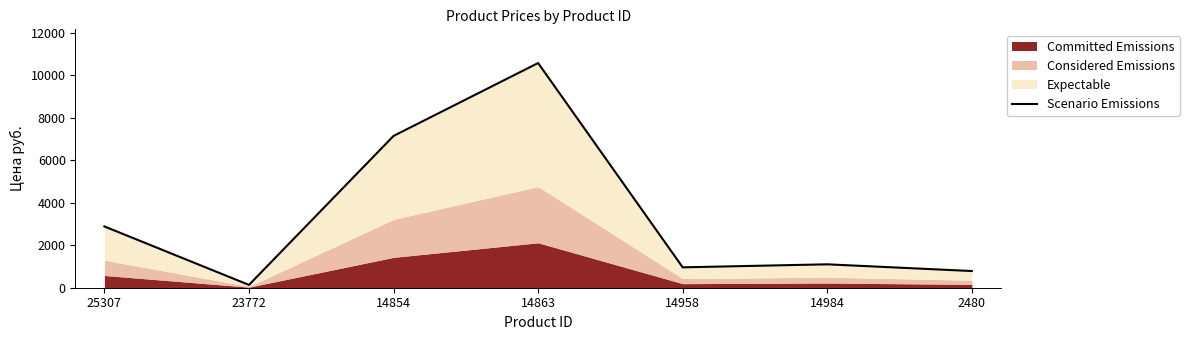

Does the chart display data point markers on the line(s)?

No